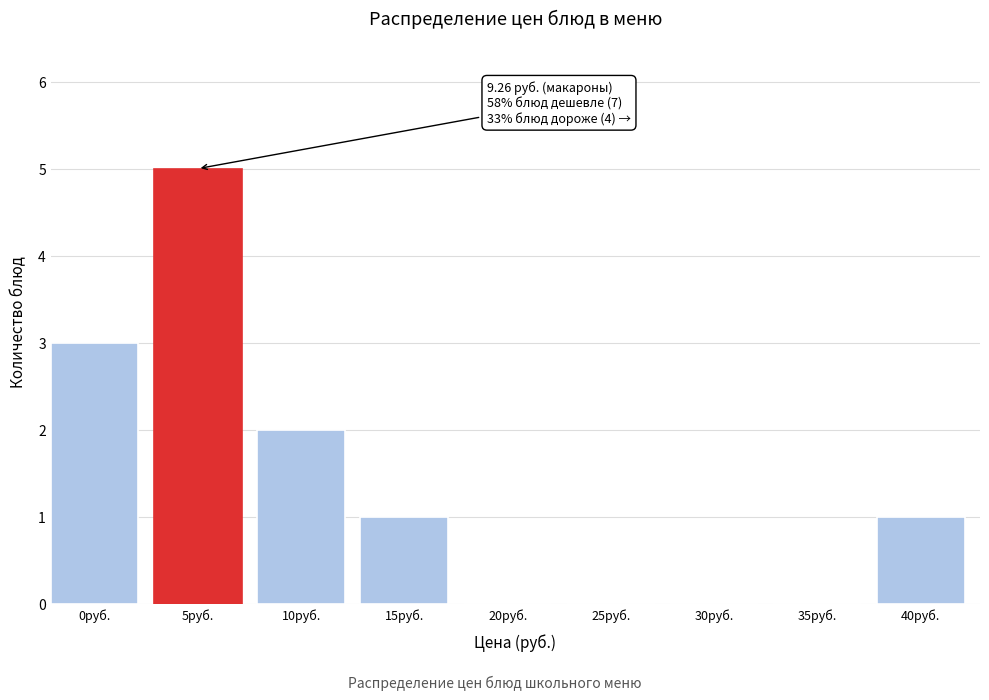

Reading left to right, list all the values displayed in this chart.

0руб.=3	5руб.=5	10руб.=2	15руб.=1	20руб.=0	25руб.=0	30руб.=0	35руб.=0	40руб.=1